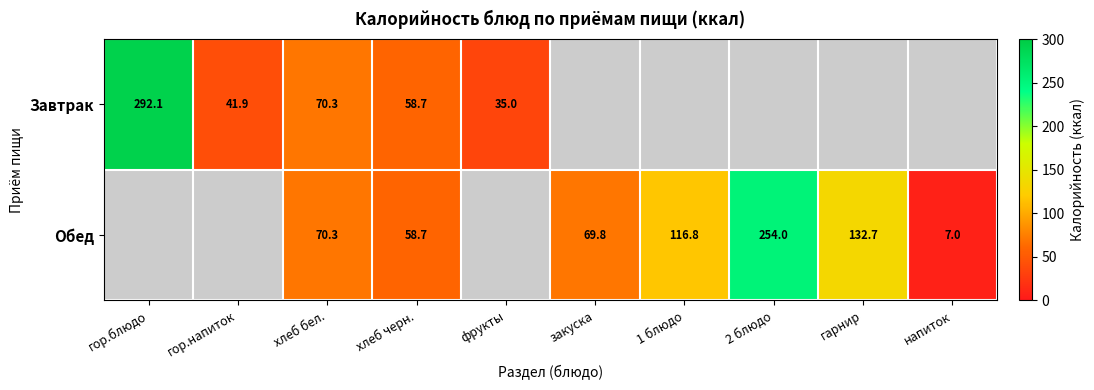

Is it true that Обед equals 132.7 at гарнир?

True